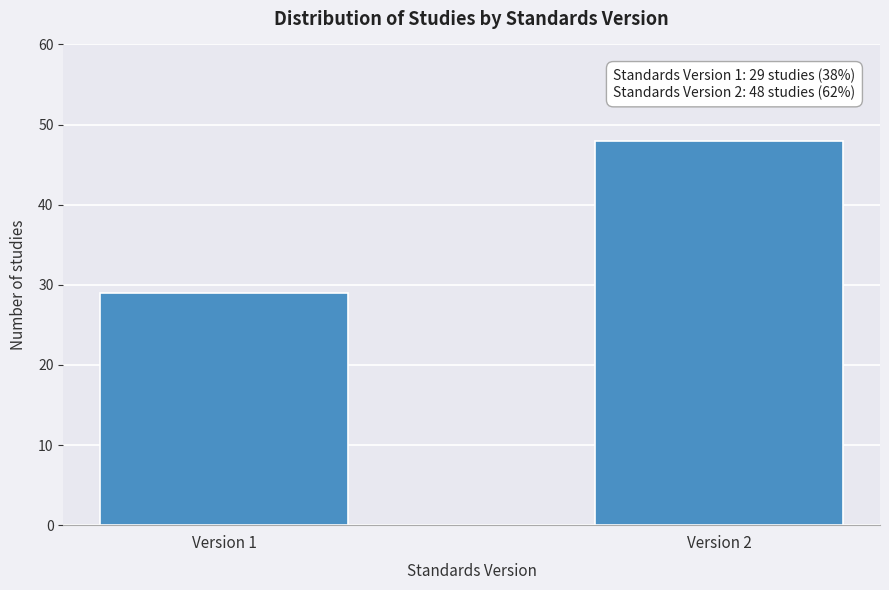

Reading left to right, extract all data points from this chart.

29	48